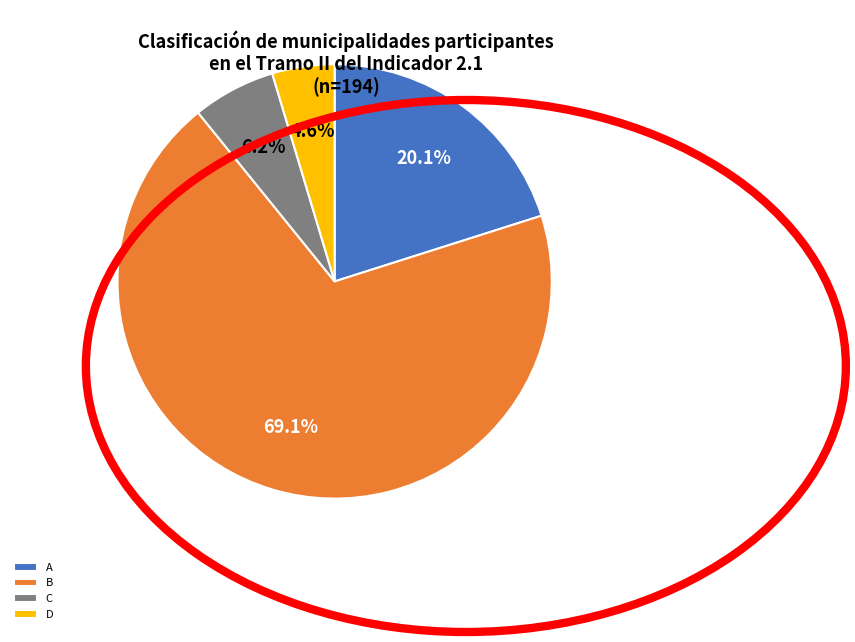

What is the majority slice?

B